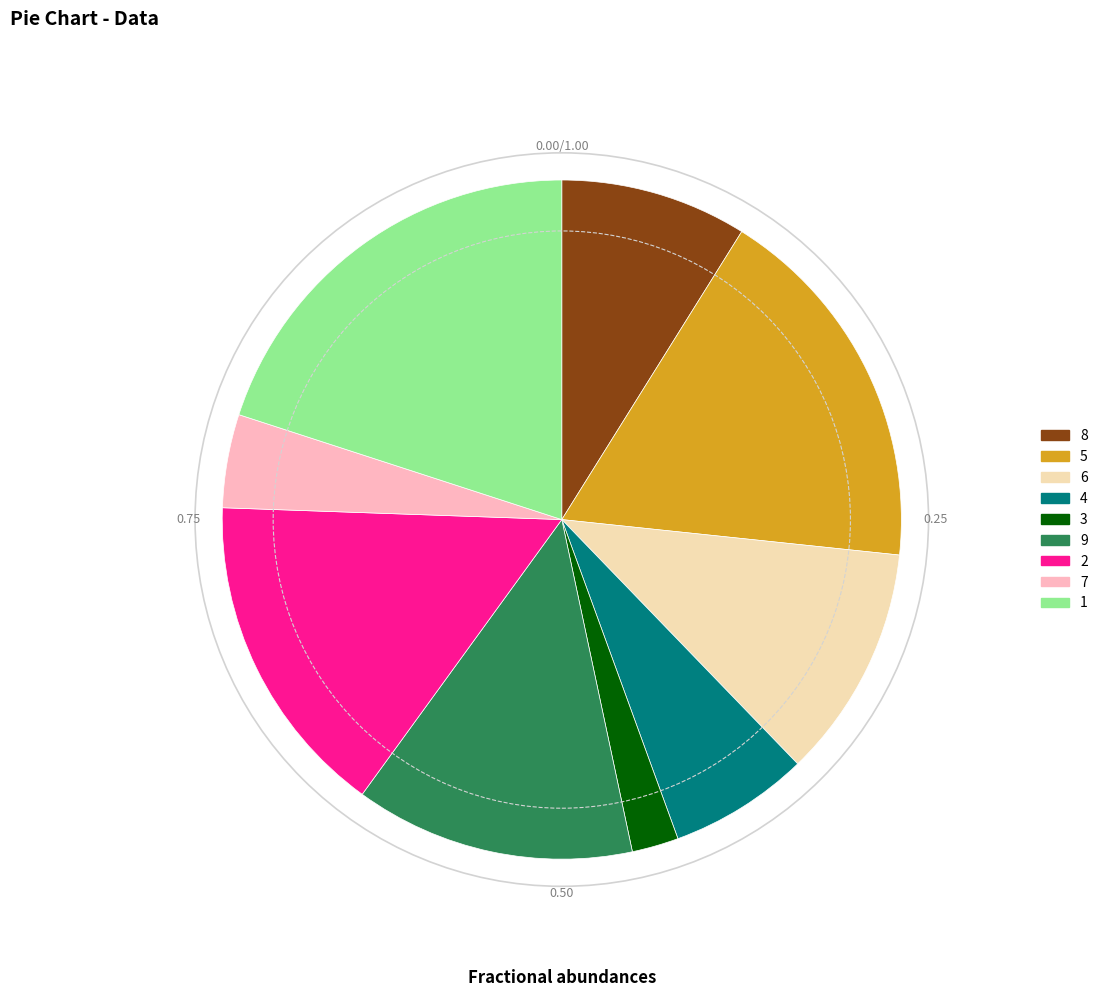

Does 7 account for over 50% of the chart?

No